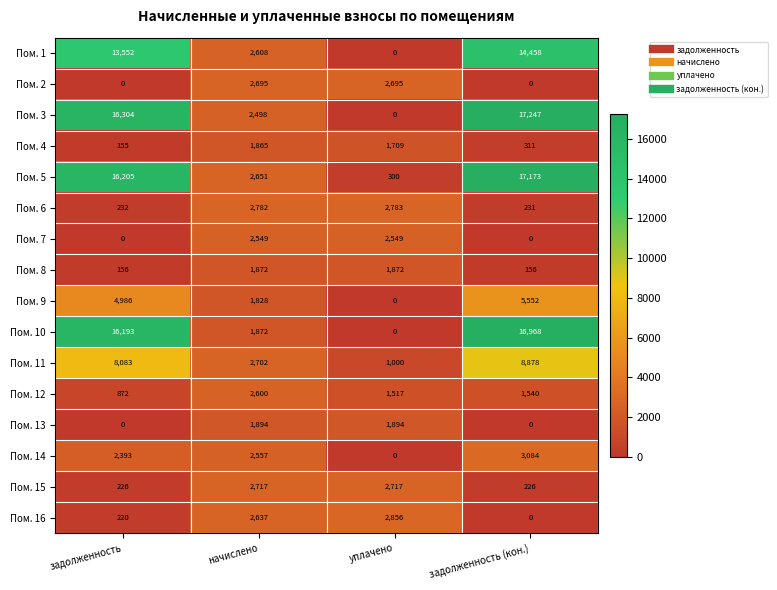

Which series has the largest total across all categories?

Пом. 5